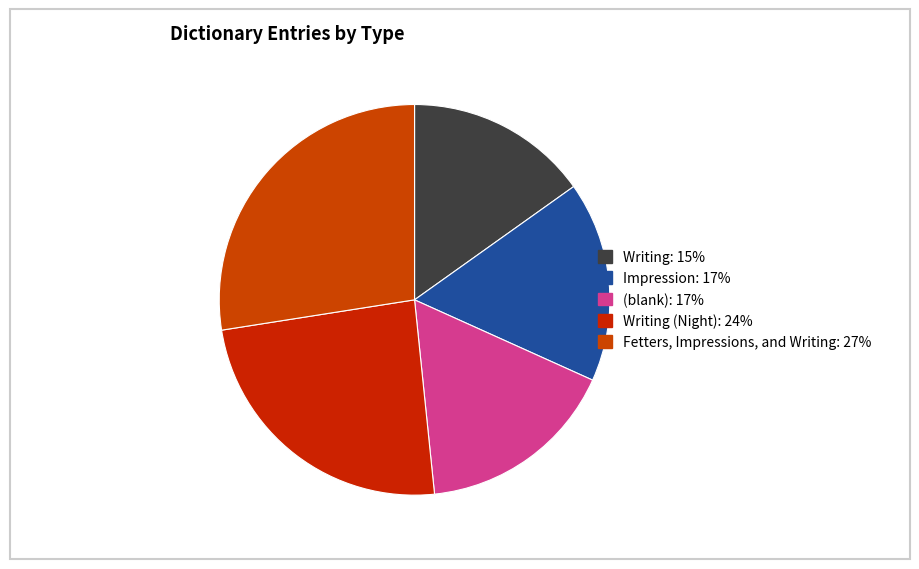

To the nearest percent, what is the average slice percentage?

20%